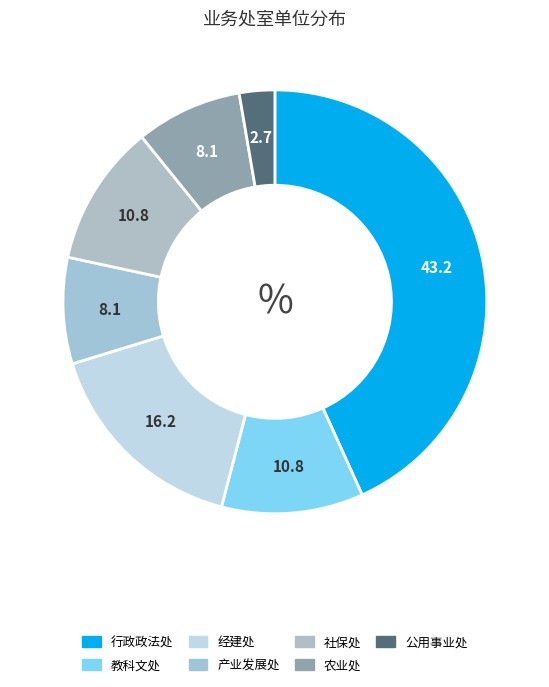

Is there any slice that represents more than half of the pie?

No